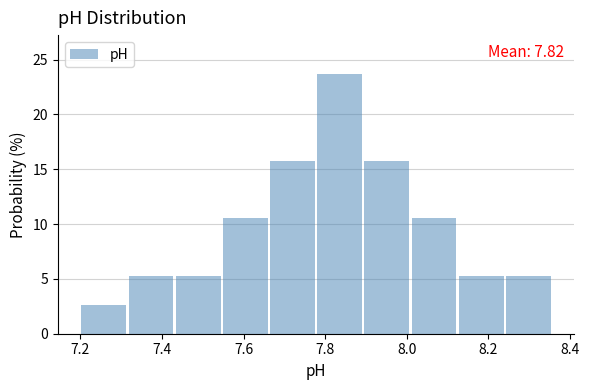

Over which range of the x-axis is the bar tallest?

7.78 to 7.90